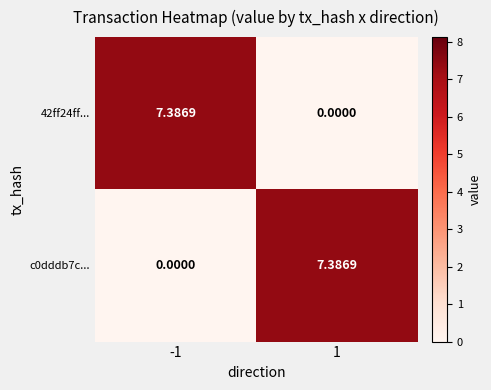

Is the value of c0dddb7c... at -1 greater than the value of 42ff24ff... at -1?

No